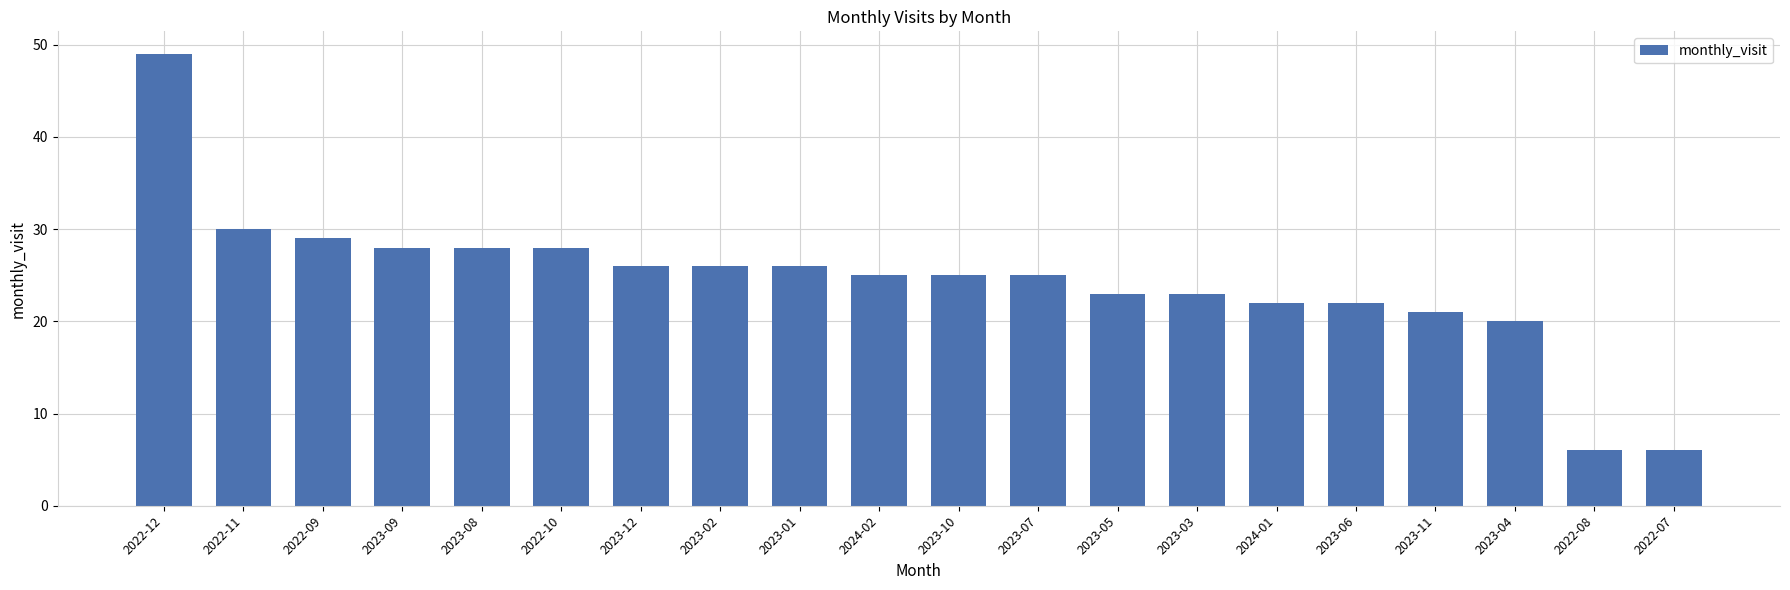

What is the difference between the maximum and minimum values?

43